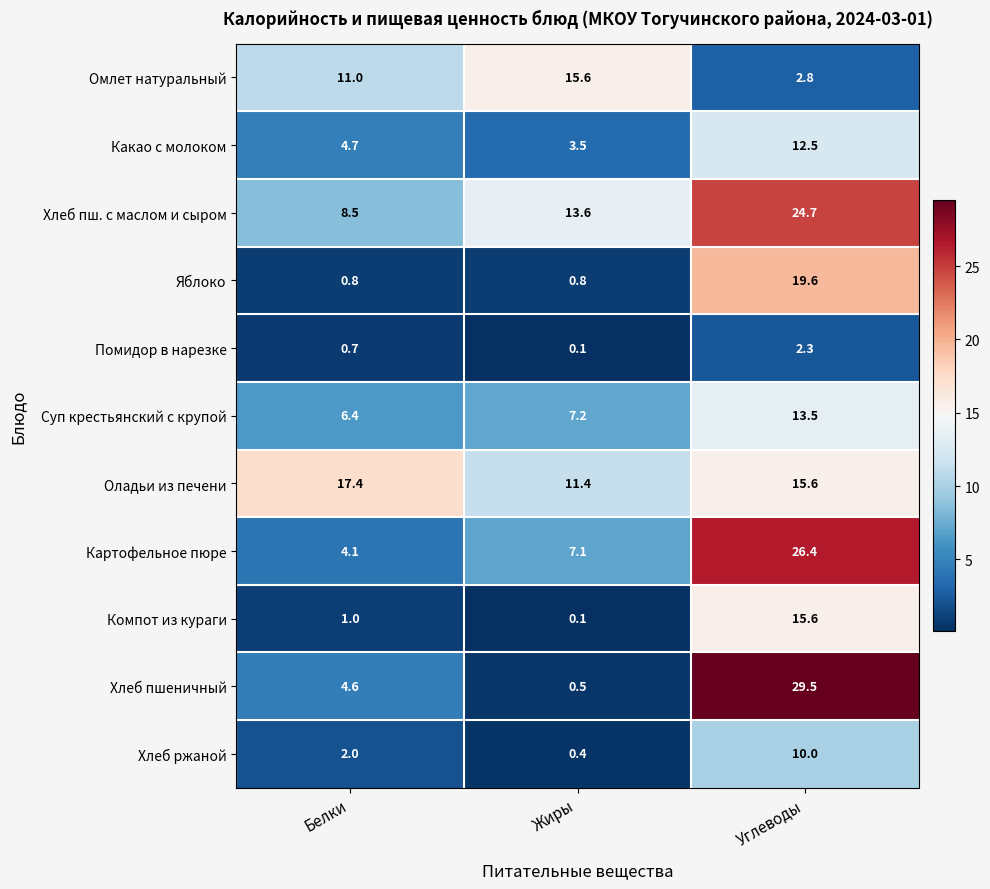

Which series has the largest total across all categories?

Хлеб пш. с маслом и сыром